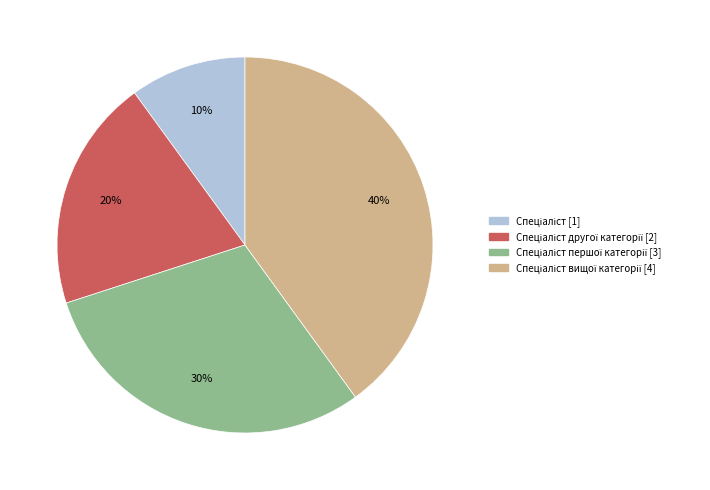

Does any single category account for the majority?

No